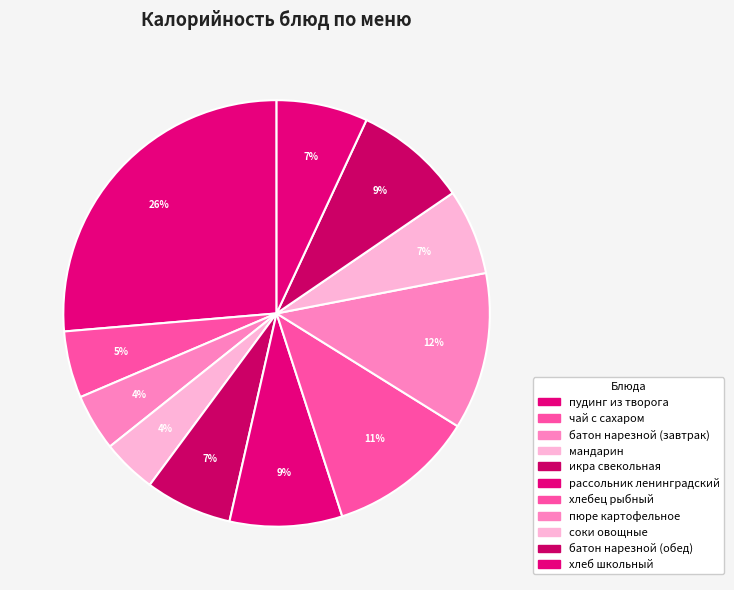

Count the number of slices in the pie.

11